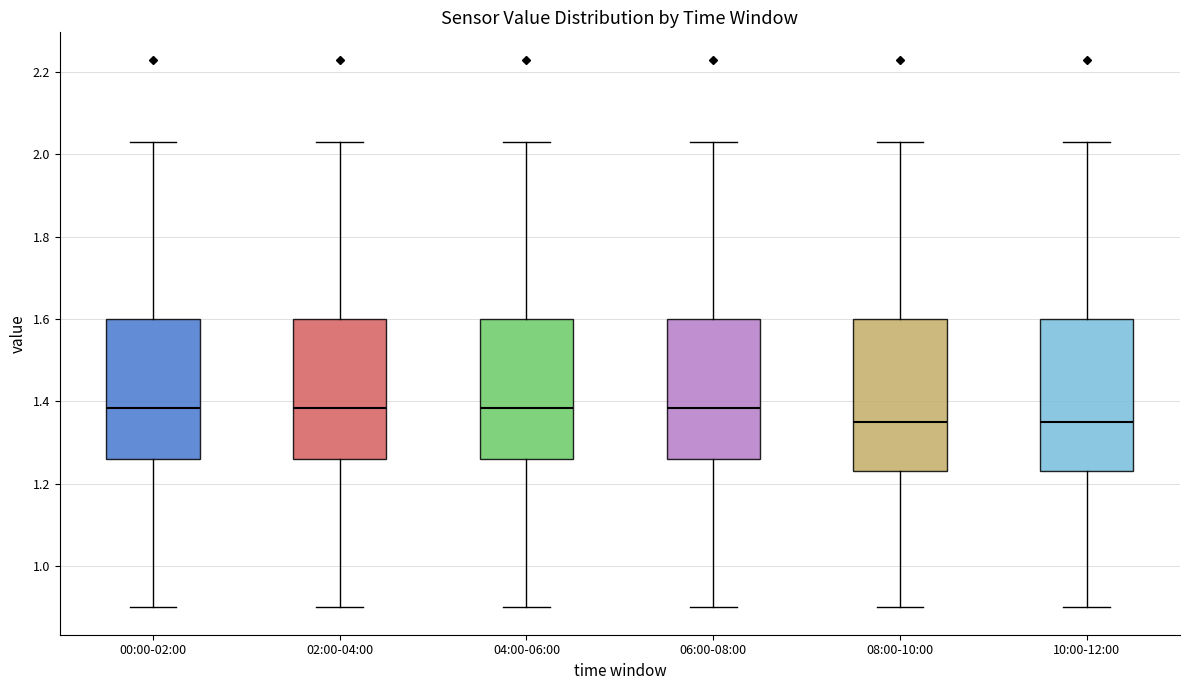

Reading left to right, transcribe this box plot: for each box, give where its median line is, the range the box spans, and where its two whiskers end, as read against the y-axis. The values are not printed on the chart, so give them approximately, as read against the axis.

00:00-02:00: median 1.38, box 1.26 to 1.60, whiskers 0.90 to 2.04
02:00-04:00: median 1.38, box 1.26 to 1.60, whiskers 0.90 to 2.04
04:00-06:00: median 1.38, box 1.26 to 1.60, whiskers 0.90 to 2.04
06:00-08:00: median 1.38, box 1.26 to 1.60, whiskers 0.90 to 2.04
08:00-10:00: median 1.36, box 1.24 to 1.60, whiskers 0.90 to 2.04
10:00-12:00: median 1.36, box 1.24 to 1.60, whiskers 0.90 to 2.04